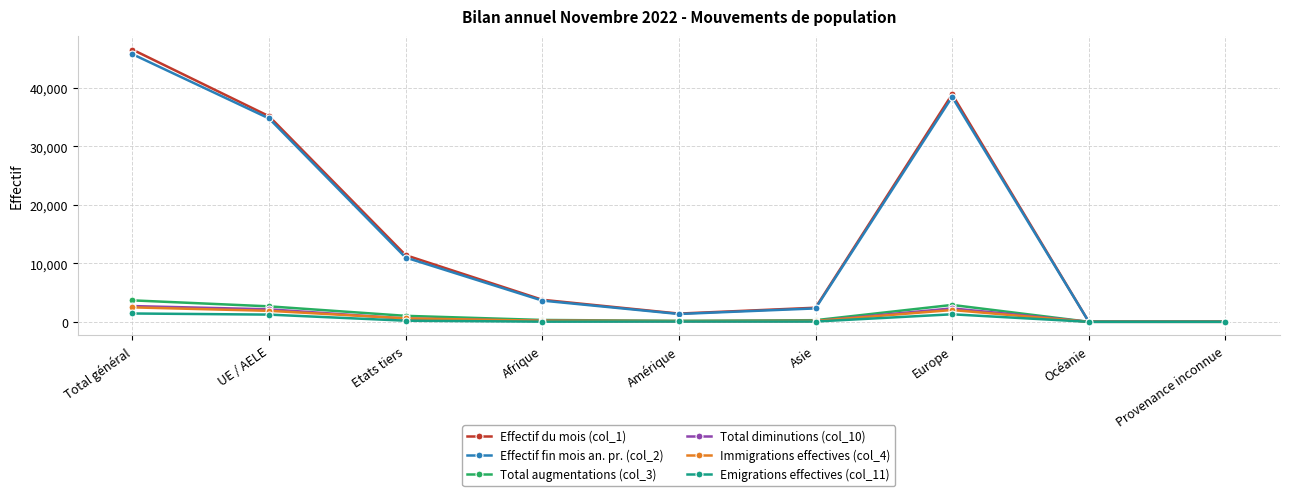

Where is the first local maximum for Effectif du mois (col_1)?

Europe